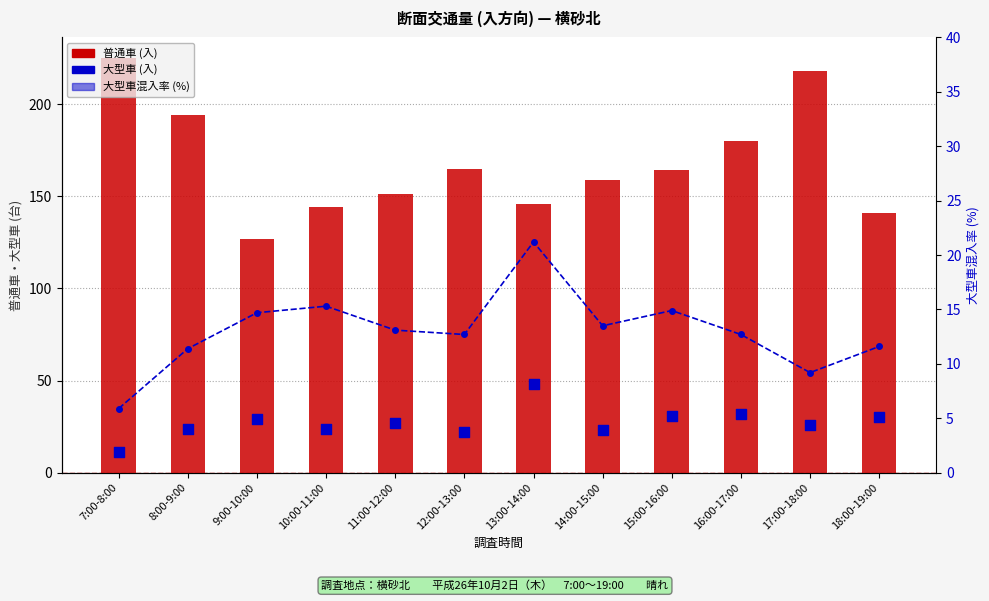

At which category is the sum across all series the highest?

17:00-18:00